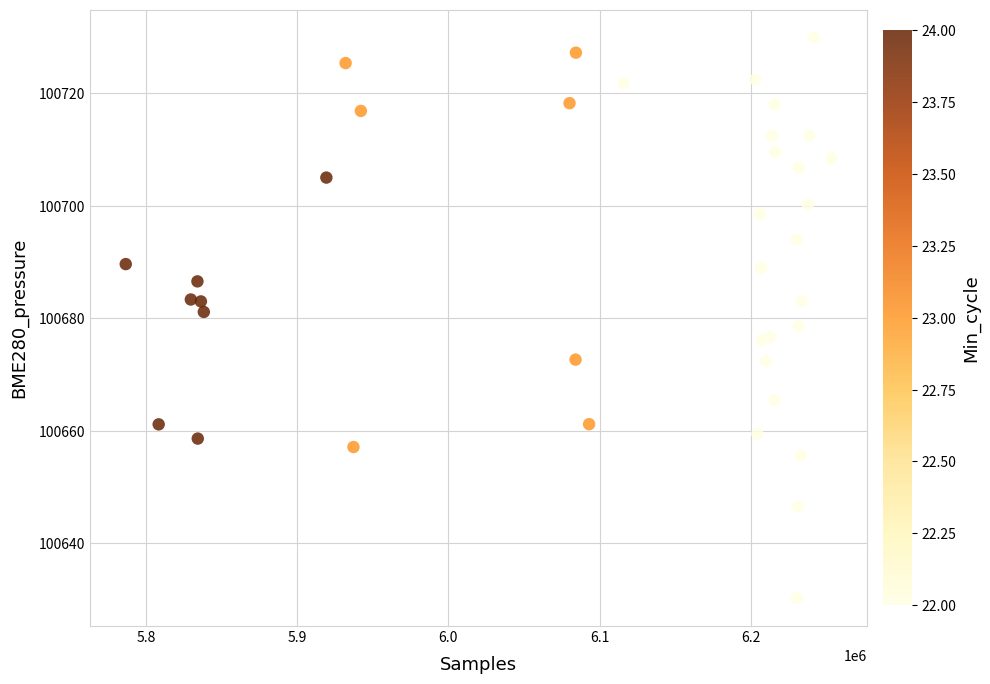

What is the range of X values (max minus min)?

466465.0